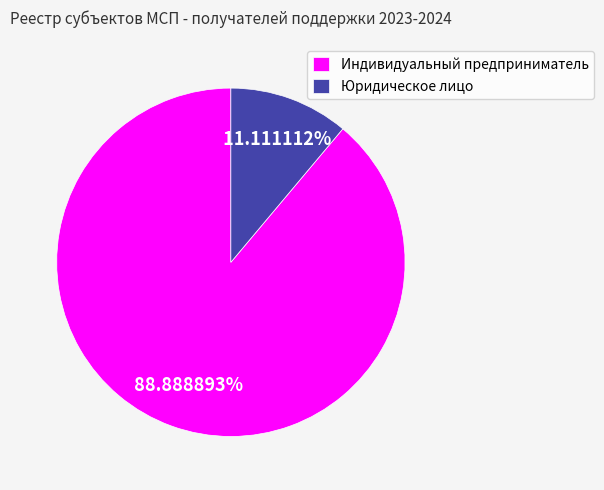

Is the sum of Юридическое лицо and Индивидуальный предприниматель greater than half?

Yes